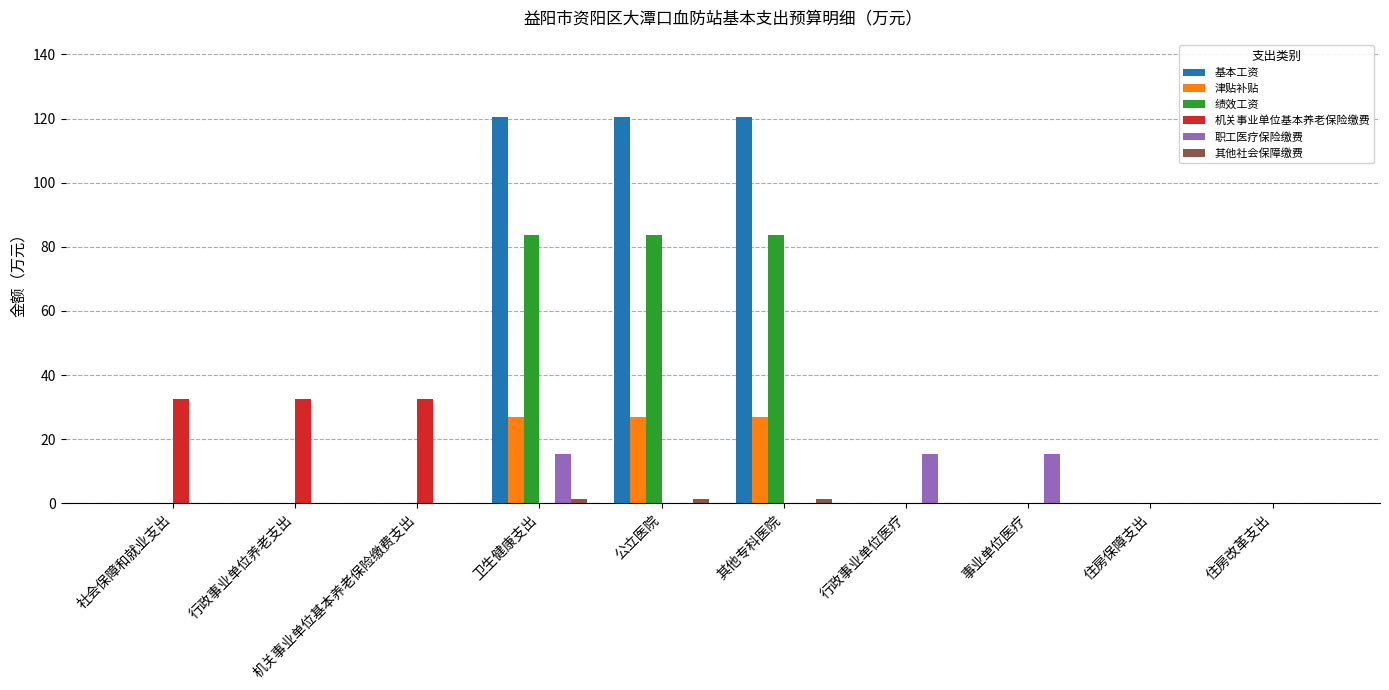

Which series has the largest range (max minus min)?

基本工资